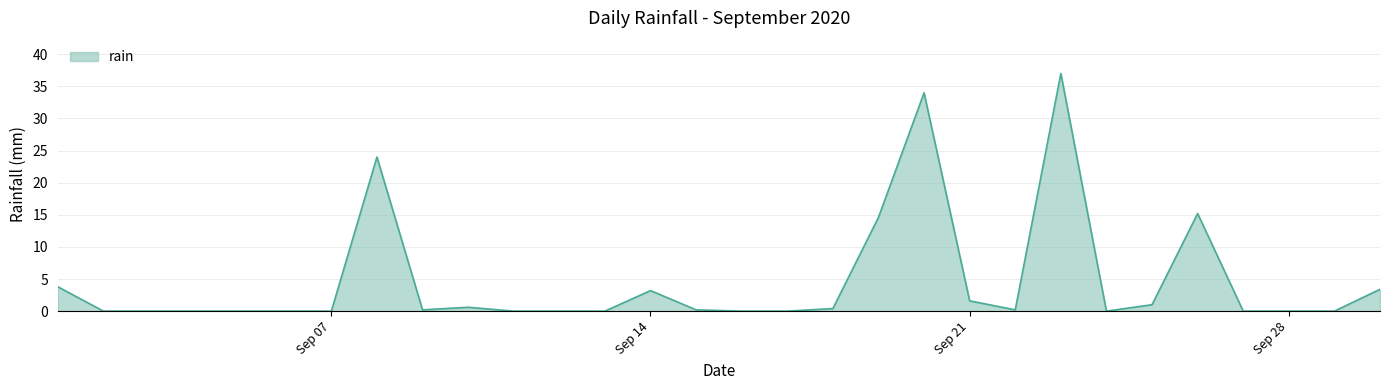

What is the greatest value displayed?

37.0